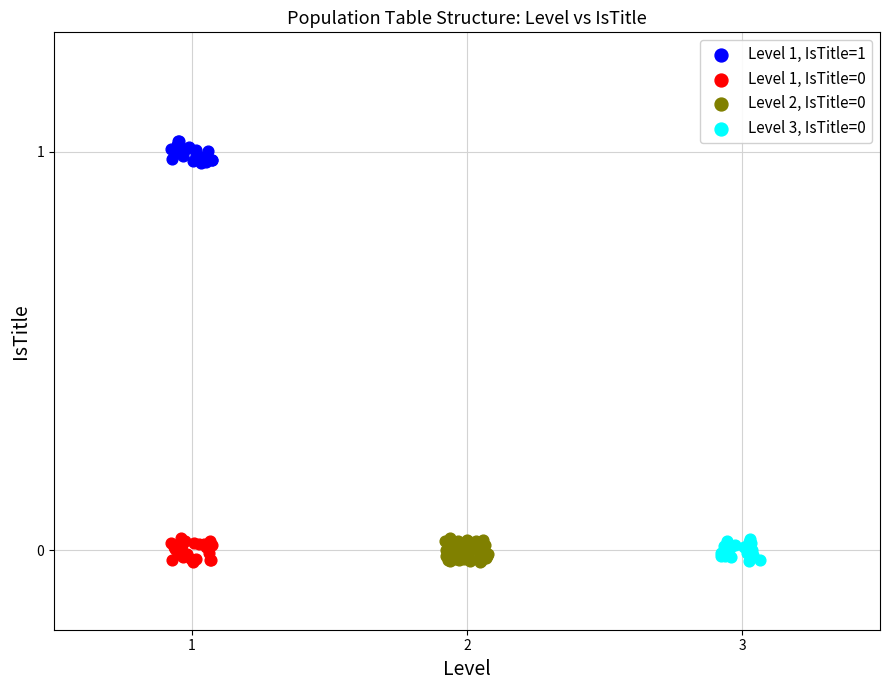

Which series contains the highest Y value?

Level 1, IsTitle=1